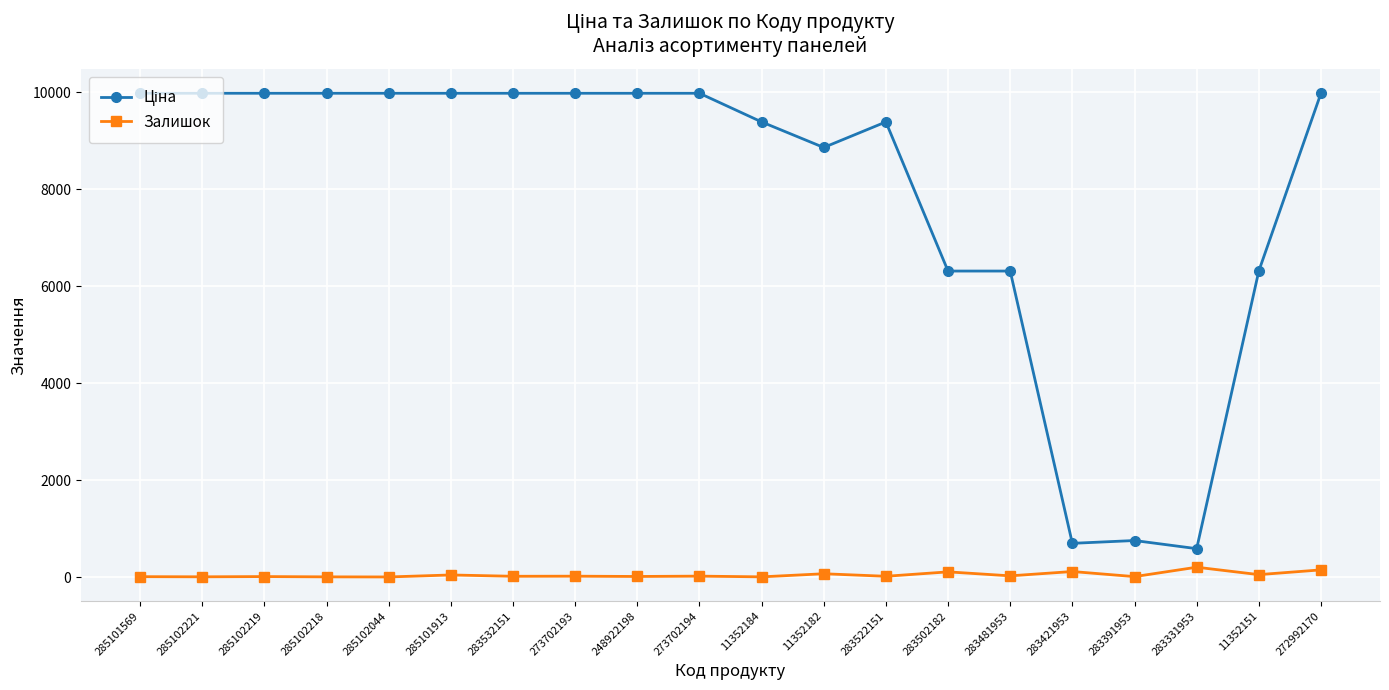

Is it true that Залишок equals 17.0 at 273702193?

True